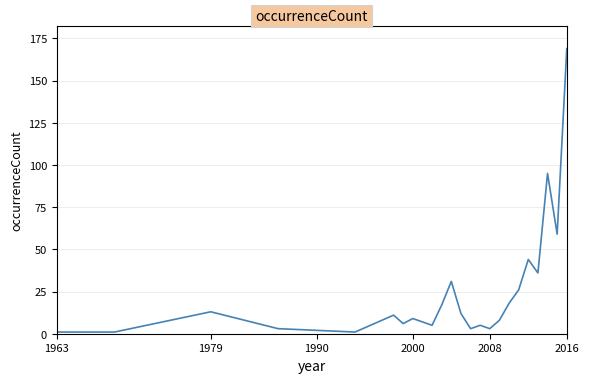

What is the difference between the maximum and minimum values?

168